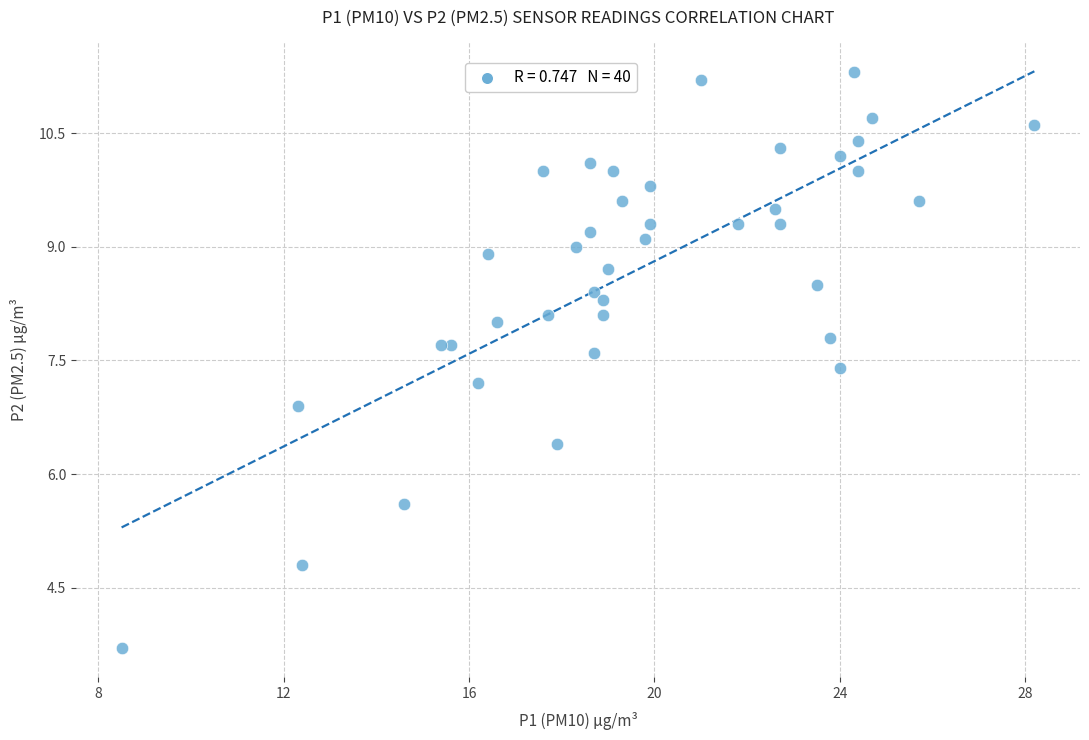

What Y value in the scatter plot is closest to 7?

6.9